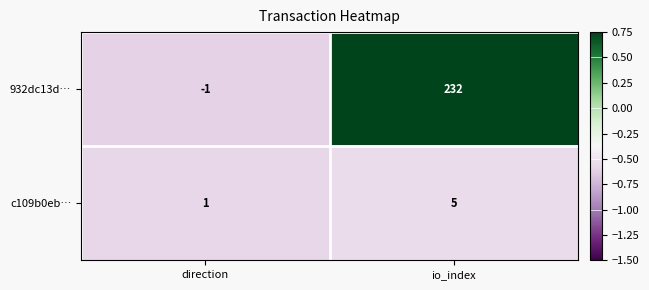

The 932dc13d… series shows 232 at io_index. True or false?

True